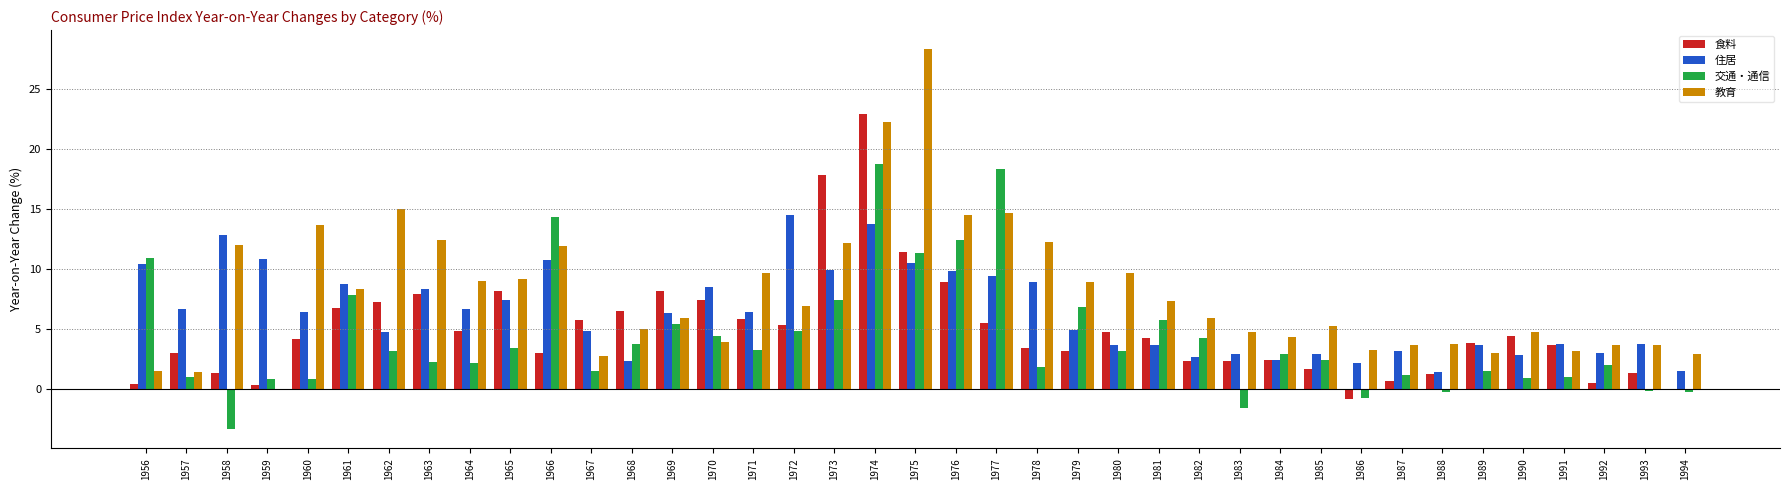

What is the highest value of the 食料 series?

22.9